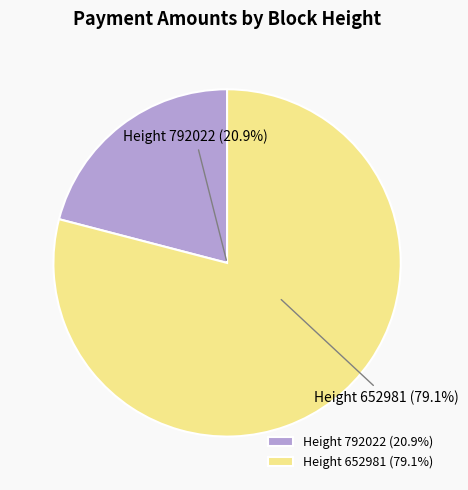

To the nearest percent, what is the difference between the largest and smallest slice percentages?

58%